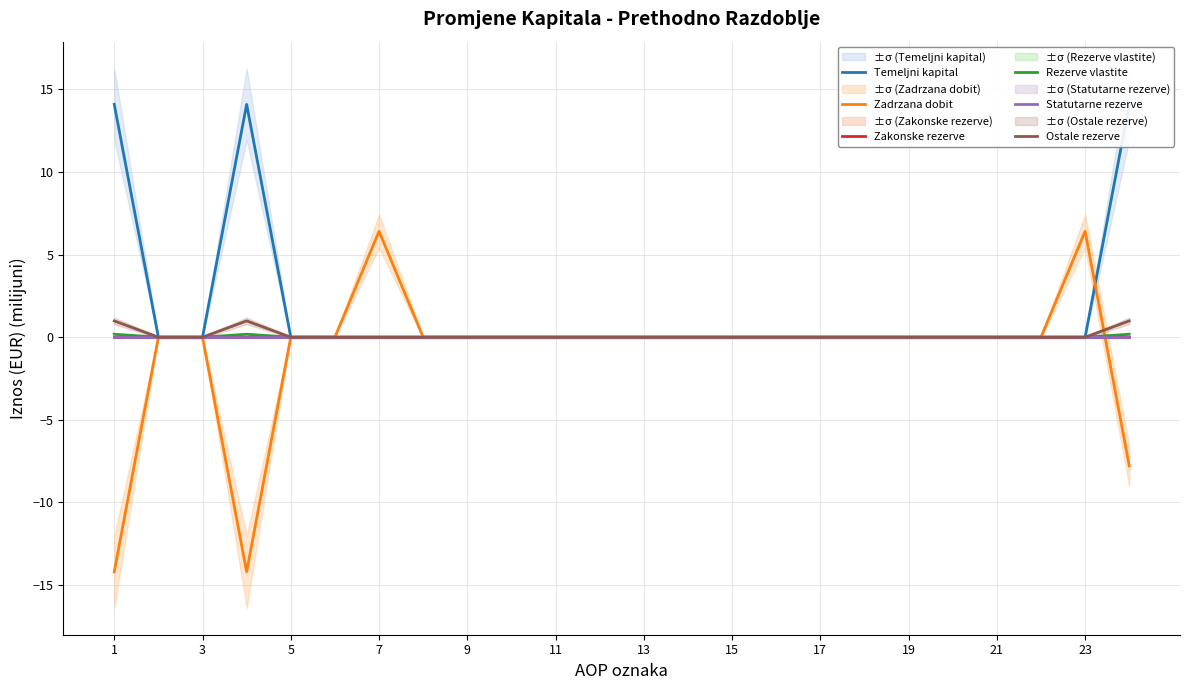

What is the highest value of the Rezerve vlastite series?

0.2